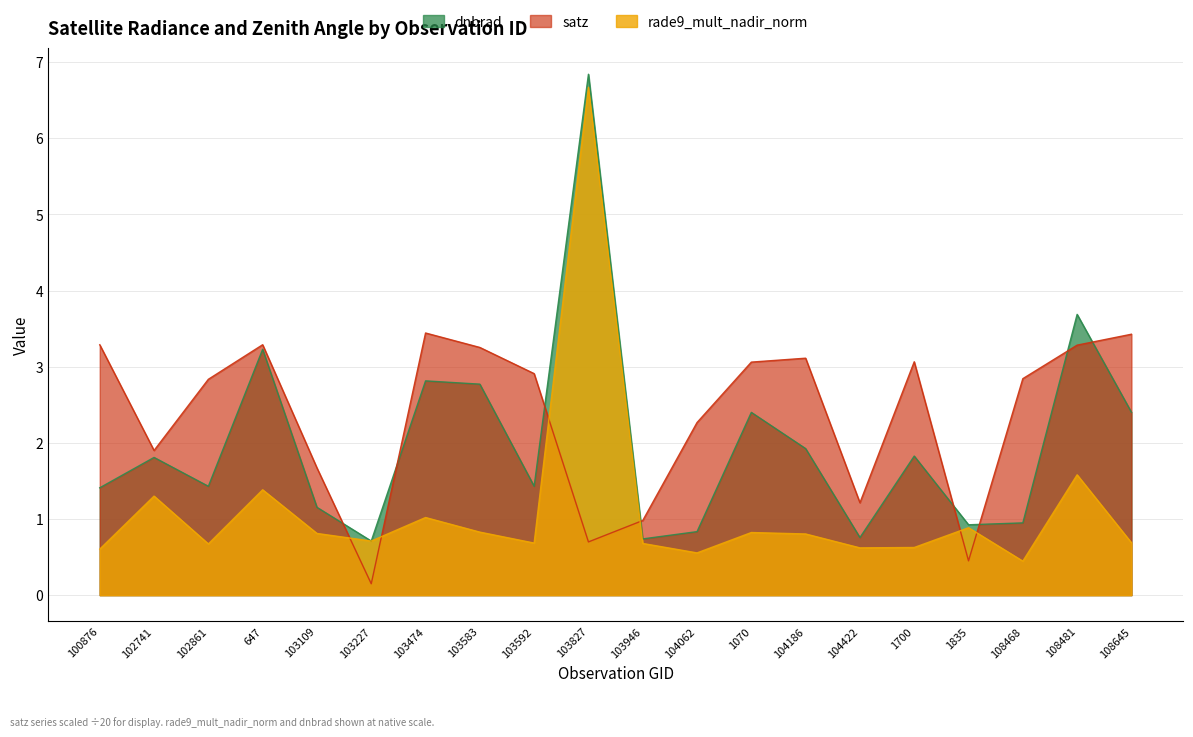

What is the average value of the rade9_mult_nadir_norm series?

1.1